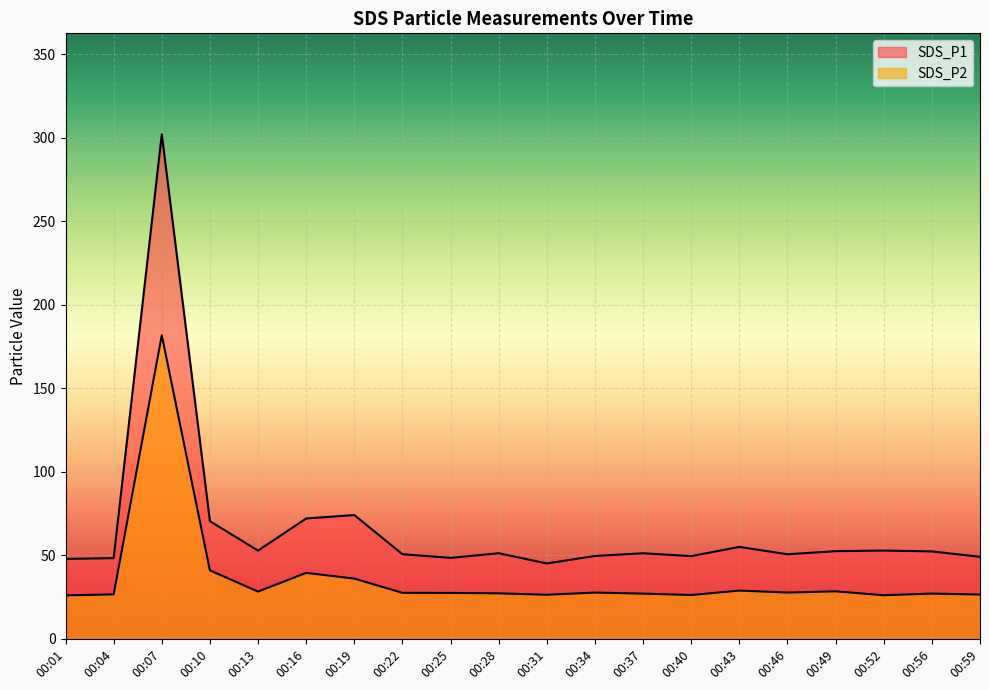

What is the smallest value displayed?

26.1